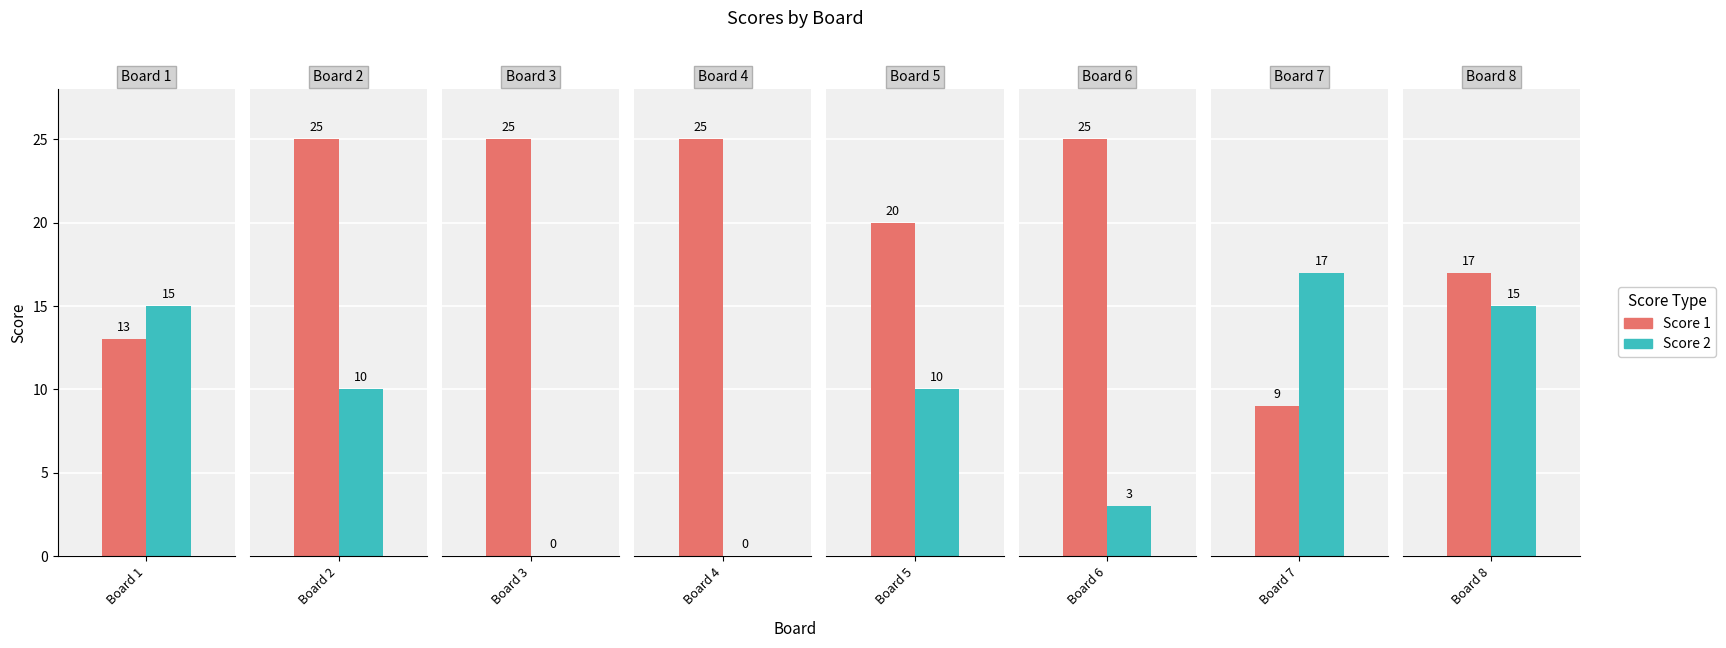

At which label is Score 2 closest to 8?

2